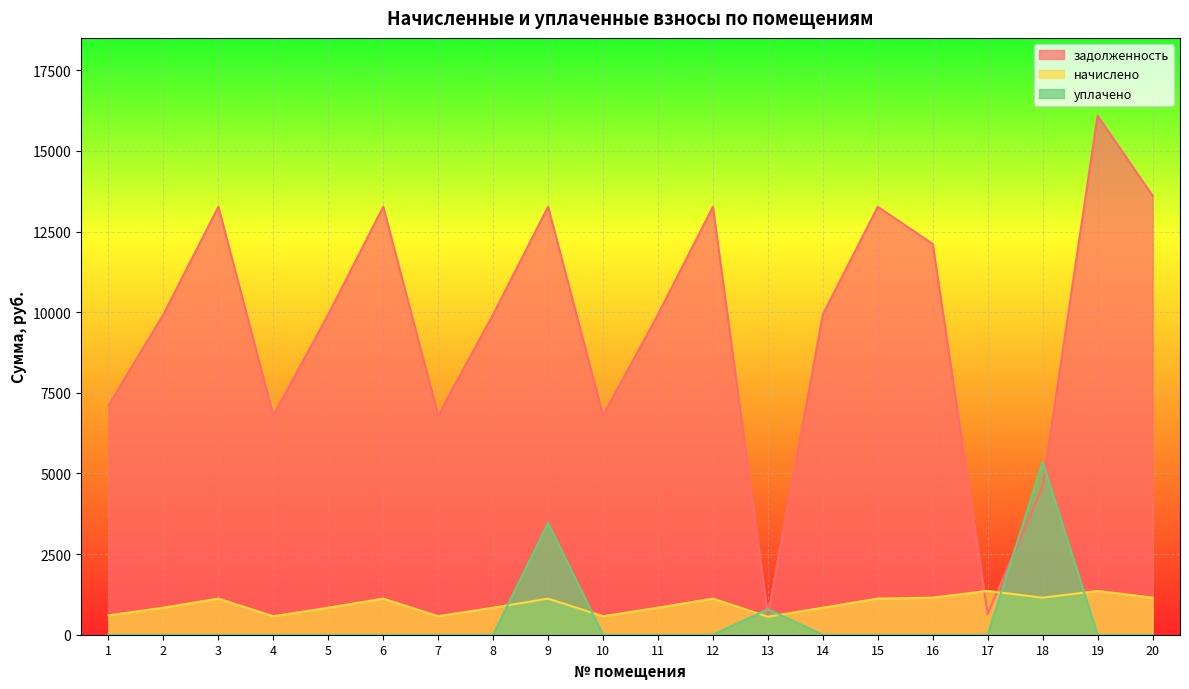

True or false: начислено has a value of 368.8 at 4.

False